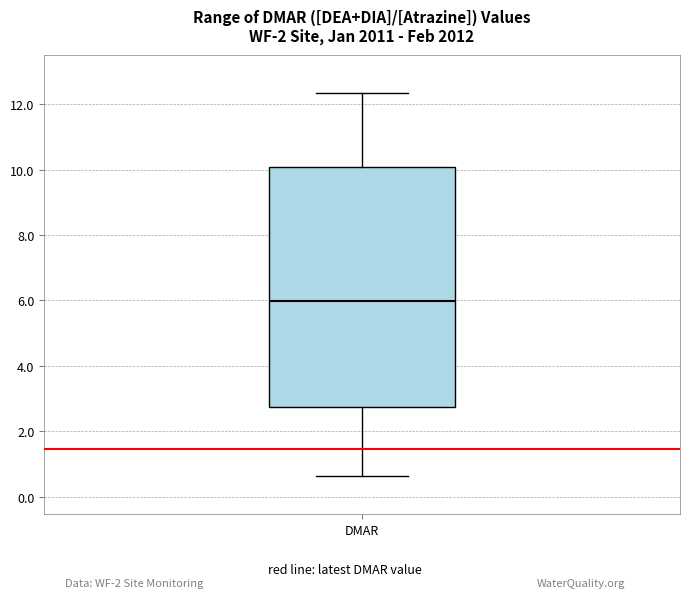

Read this box plot against the y-axis: the position of the median line, the range covered by the box, and the ends of both whiskers. The values are not printed on the chart, so give them approximately, as read against the axis.

median 6.0, box 2.8 to 10.0, whiskers 0.6 to 12.4